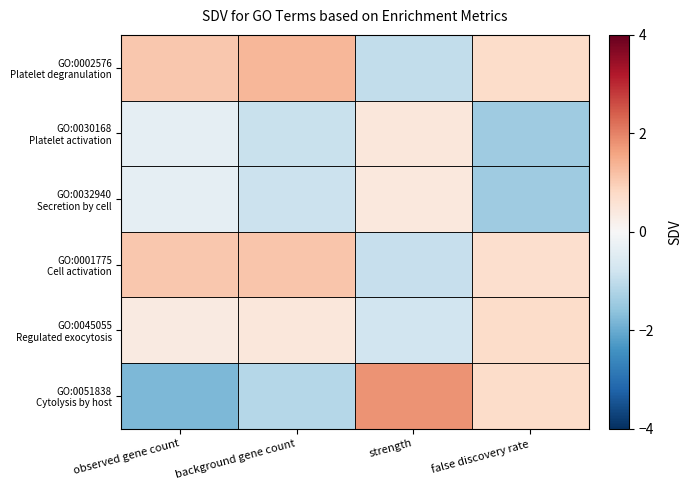

At strength, list the series in order from largest to smallest.

GO:0051838 Cytolysis by host, GO:0030168 Platelet activation, GO:0032940 Secretion by cell, GO:0045055 Regulated exocytosis, GO:0001775 Cell activation, GO:0002576 Platelet degranulation